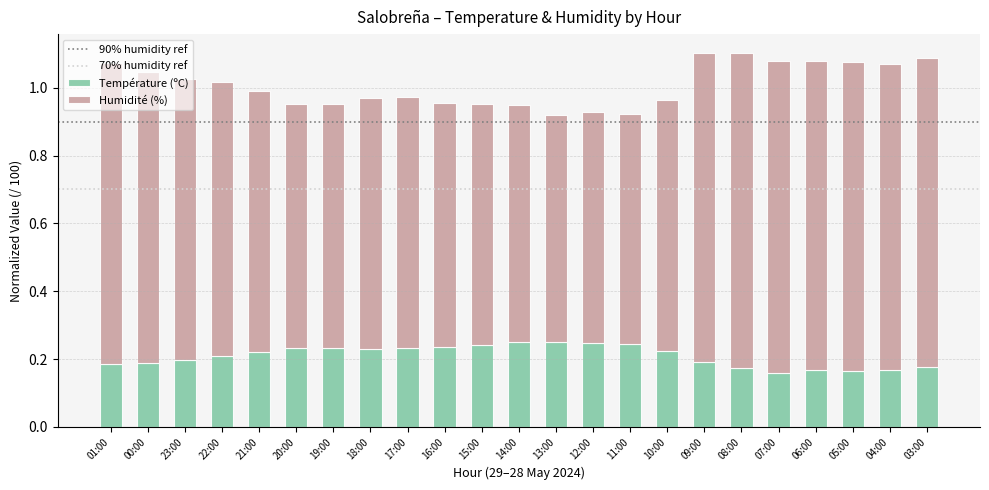

What is the total value across all series at 22:00?

1.0